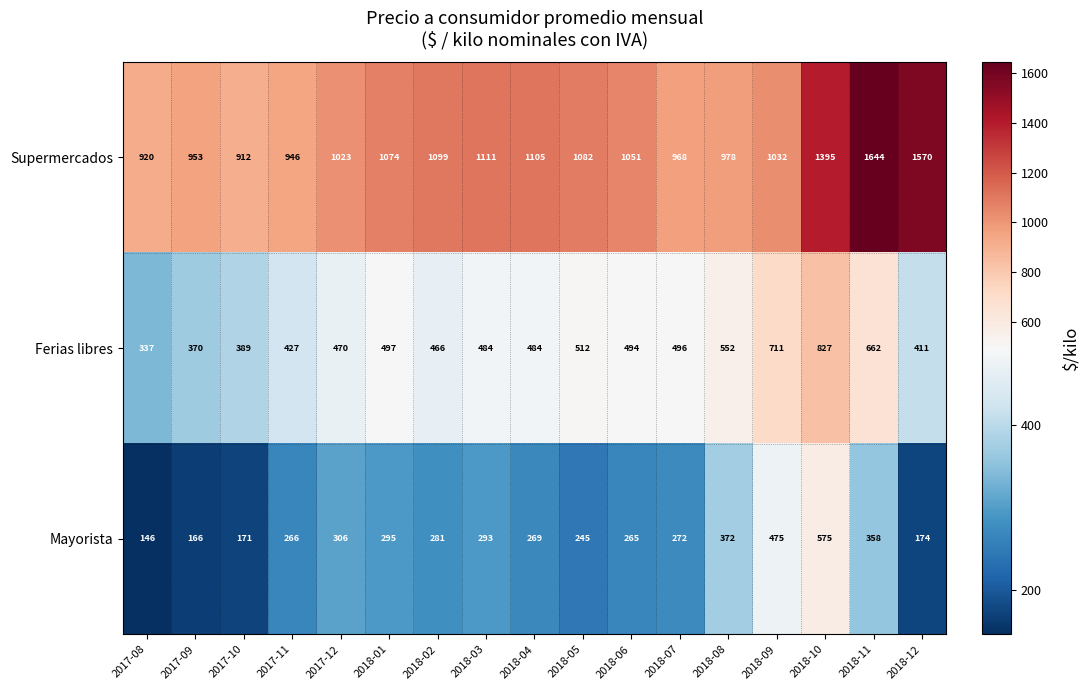

The Ferias libres series shows 177 at 2018-12. True or false?

False